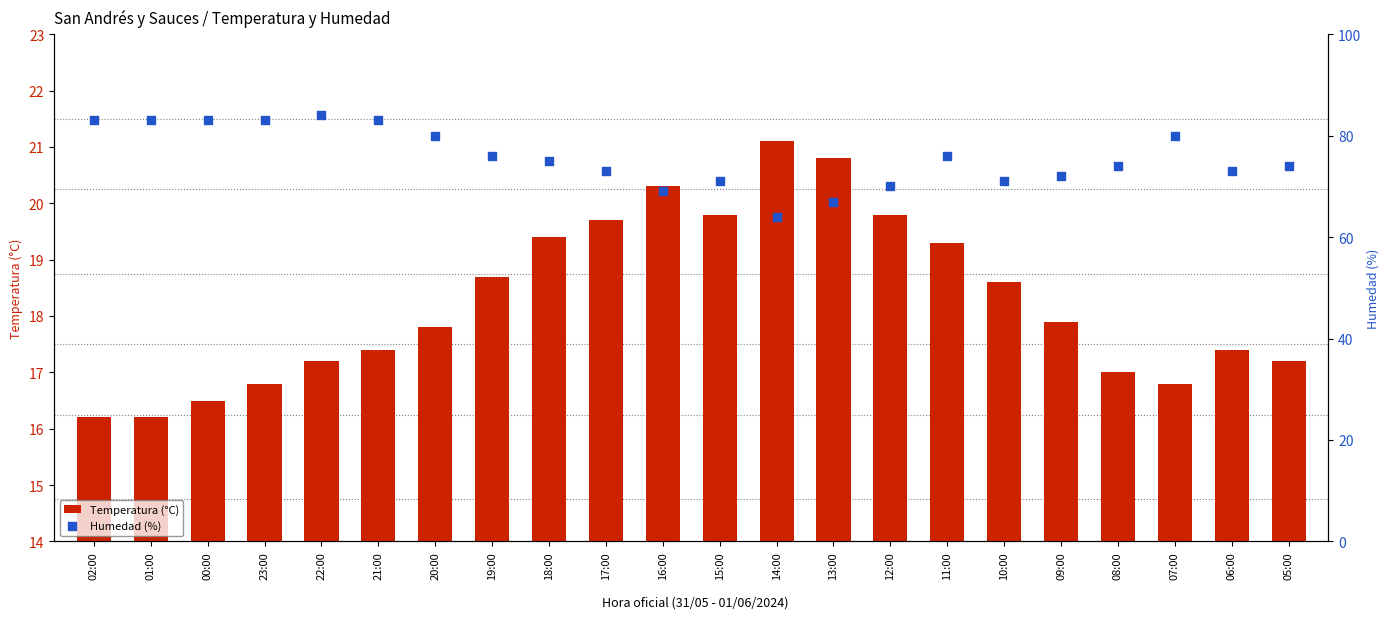

What are all the series names shown in the legend?

Temperatura (°C), Humedad (%)